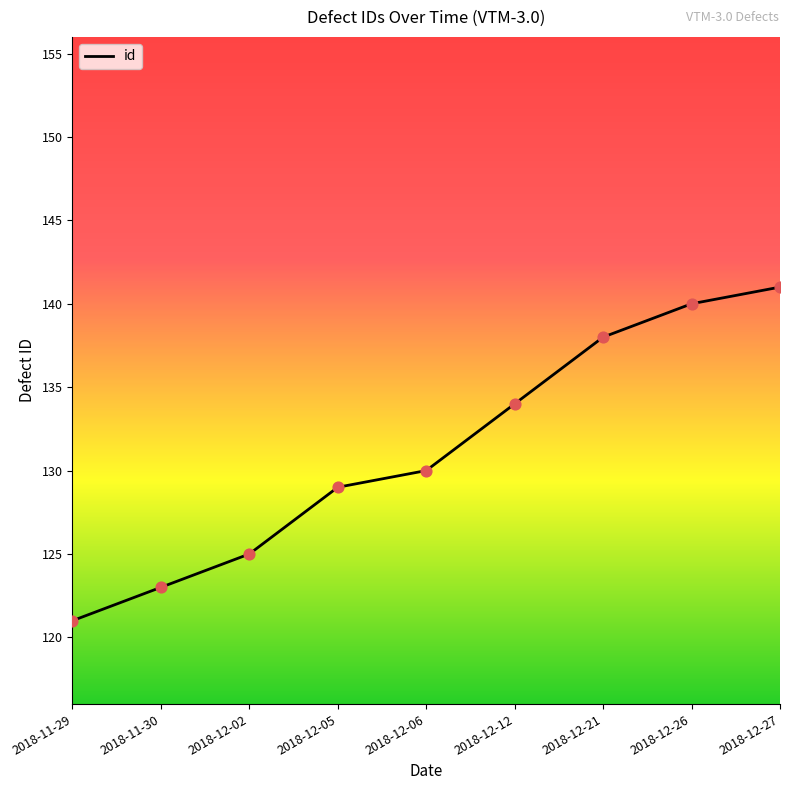

Between 2018-11-30 and 2018-12-21, which is larger?

2018-12-21